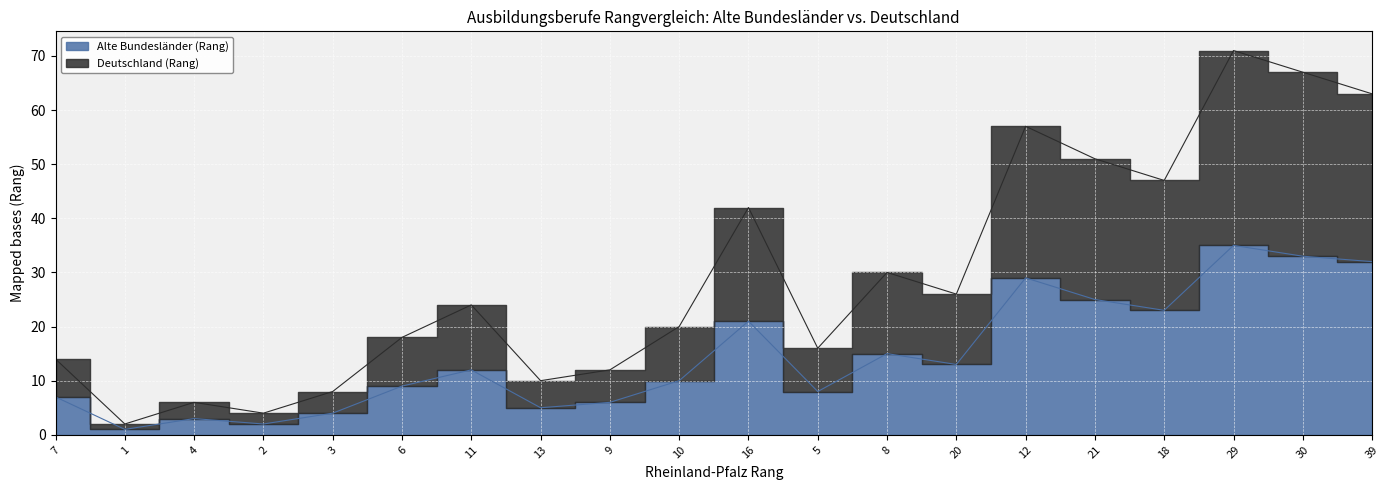

How many data points in Alte Bundesländer (Rang) are less than 12?

10